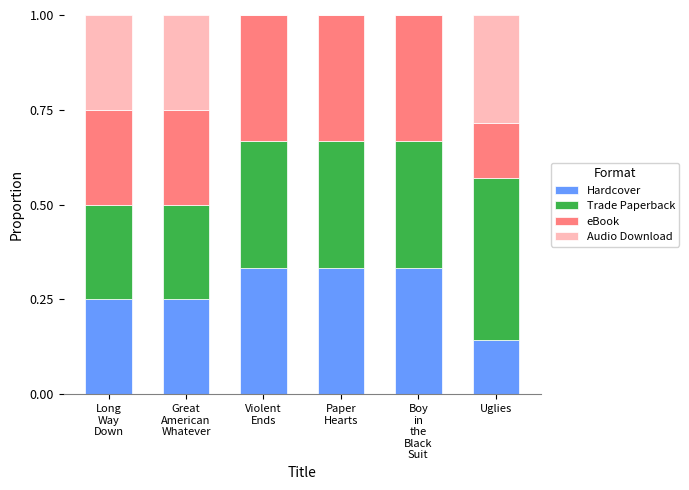

Are the bars horizontal?

No